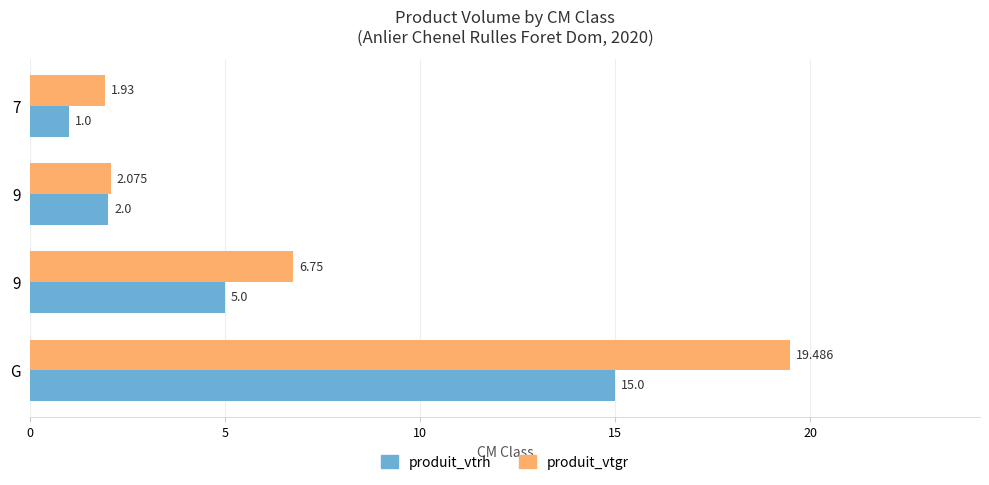

What is the average value of the produit_vtrh series?

5.8